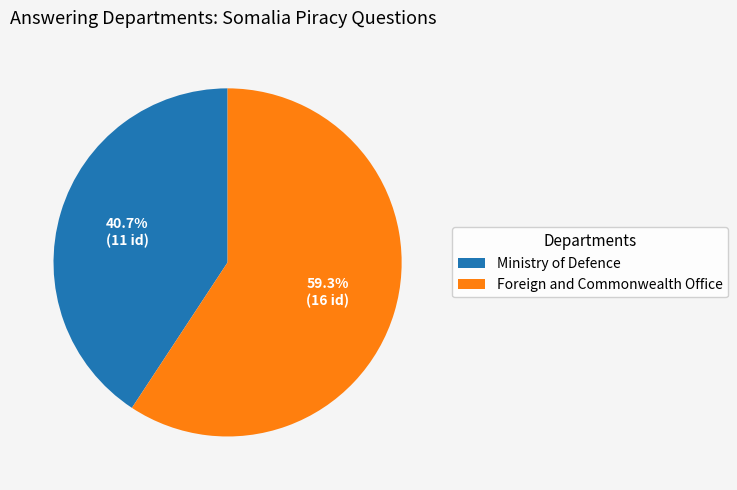

How many slices are in this pie chart?

2